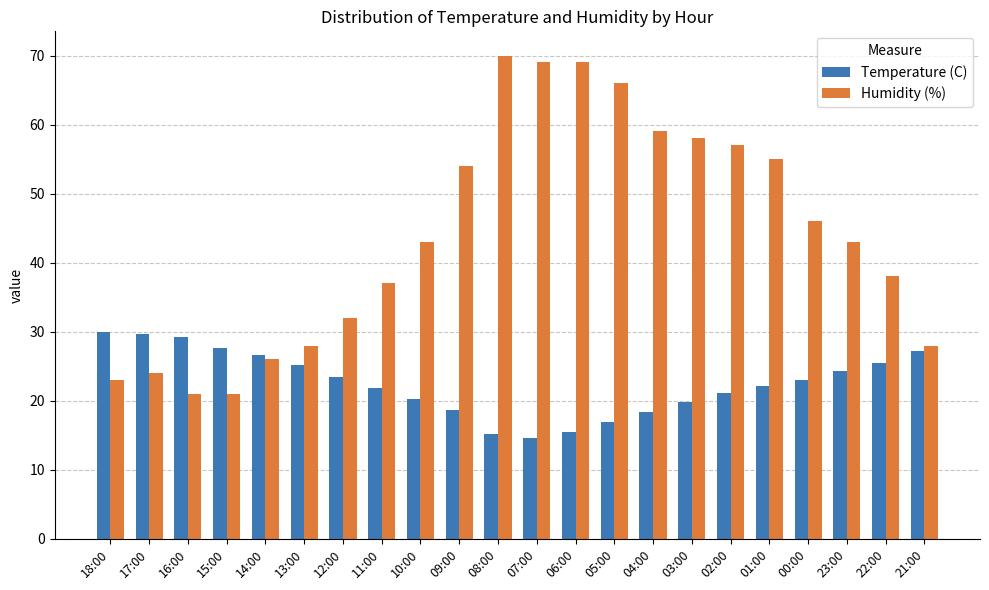

What is the difference between the highest and lowest values at 04:00?

40.6